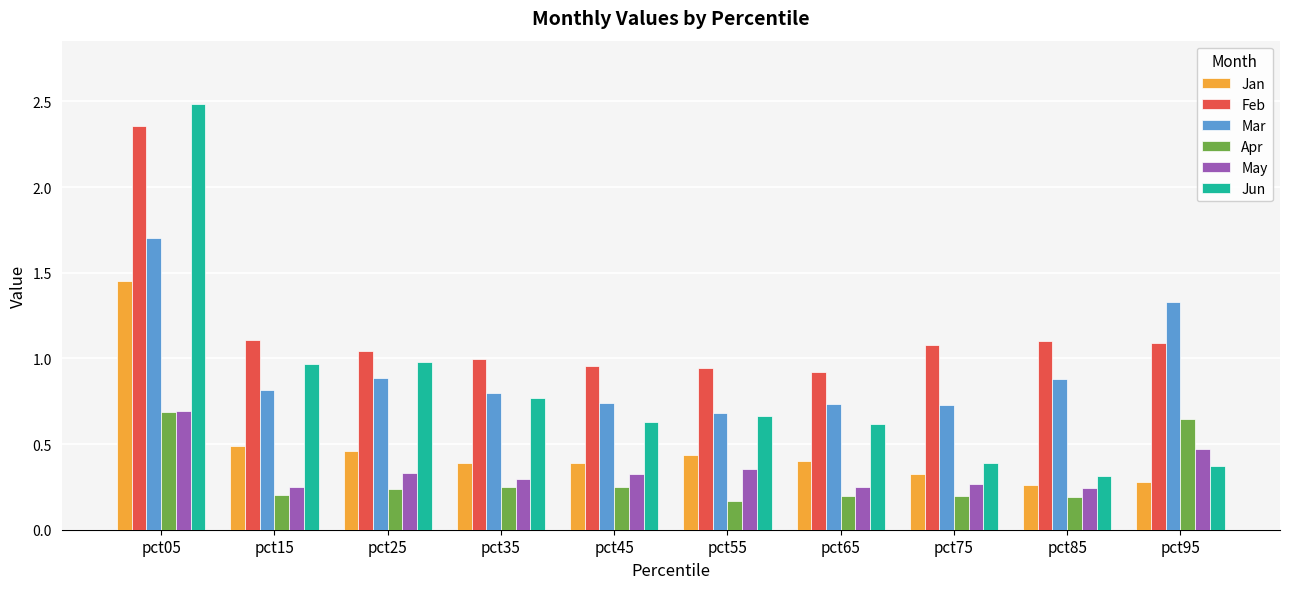

Which series has the largest total across all categories?

Feb